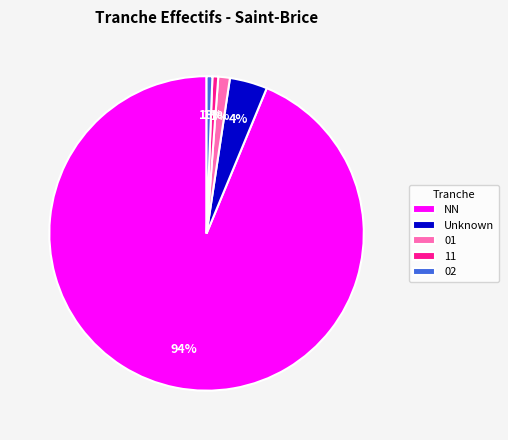

Combined, do 11 and Unknown account for over 50%?

No